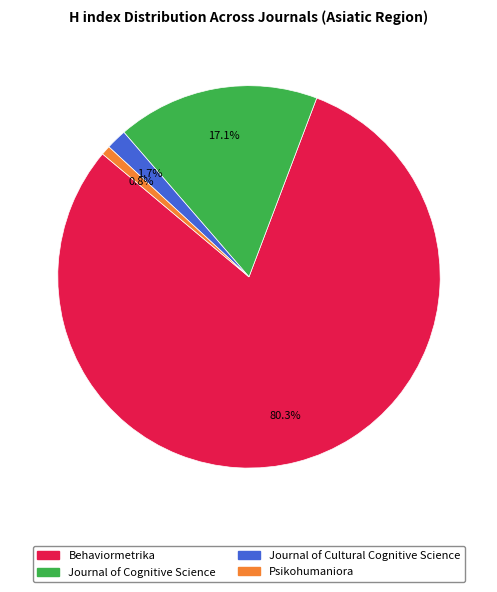

Which slice represents more than half of the pie?

Behaviormetrika